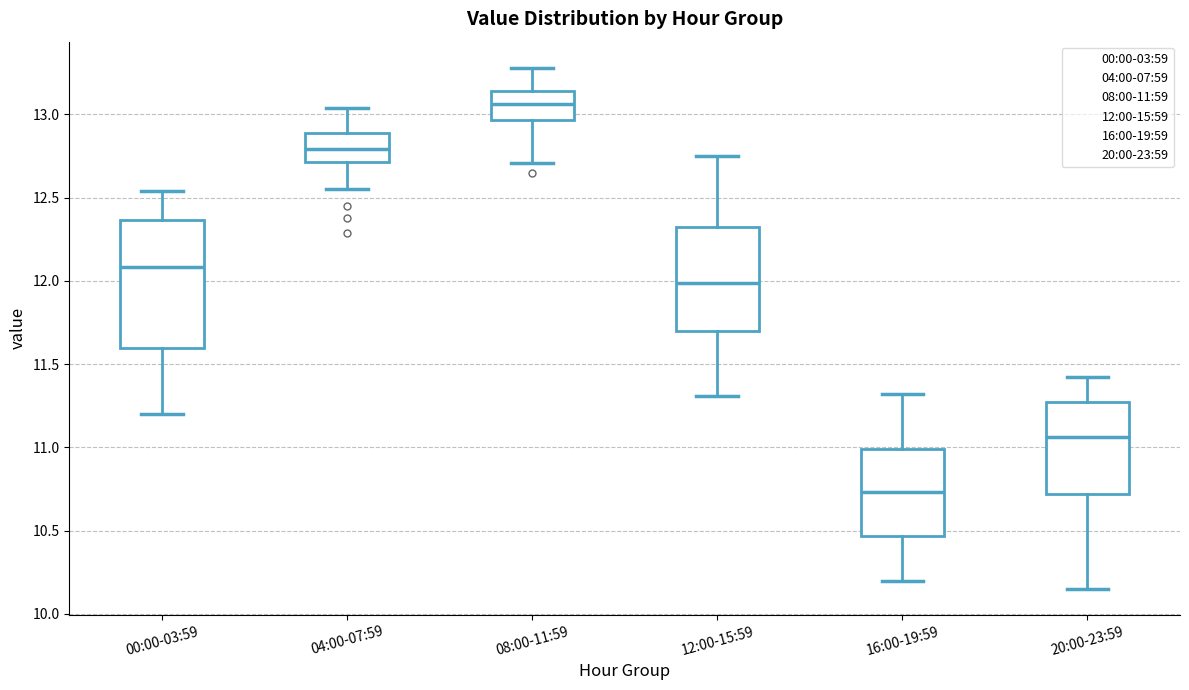

Reading left to right, transcribe this box plot: for each box, give where its median line is, the range the box spans, and where its two whiskers end, as read against the y-axis. The values are not printed on the chart, so give them approximately, as read against the axis.

00:00-03:59: median 12.10, box 11.60 to 12.35, whiskers 11.20 to 12.55
04:00-07:59: median 12.80, box 12.70 to 12.90, whiskers 12.55 to 13.05
08:00-11:59: median 13.05, box 12.95 to 13.15, whiskers 12.70 to 13.30
12:00-15:59: median 12.00, box 11.70 to 12.30, whiskers 11.30 to 12.75
16:00-19:59: median 10.75, box 10.45 to 11.00, whiskers 10.20 to 11.30
20:00-23:59: median 11.05, box 10.70 to 11.25, whiskers 10.15 to 11.40